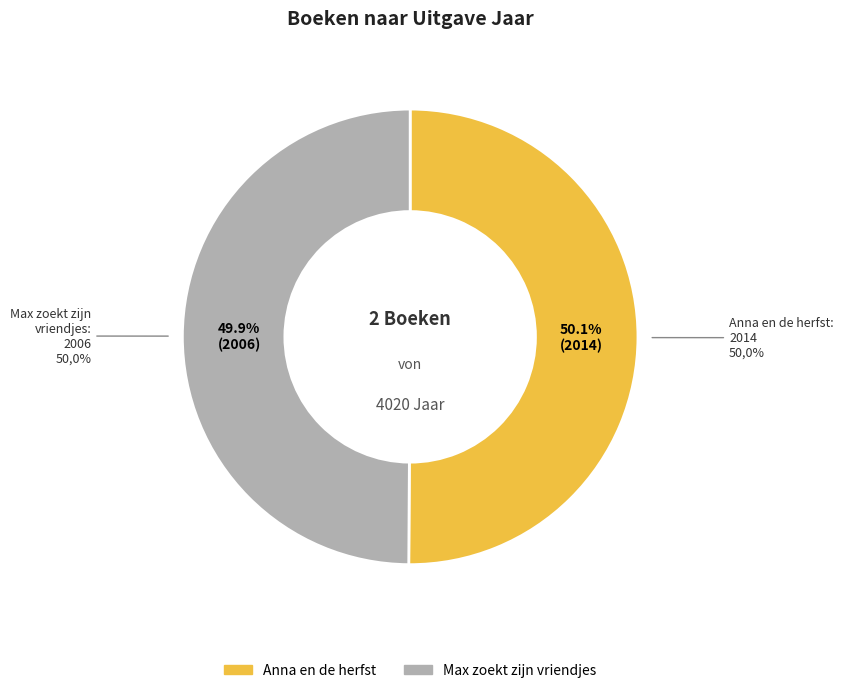

Count the number of slices in the pie.

2